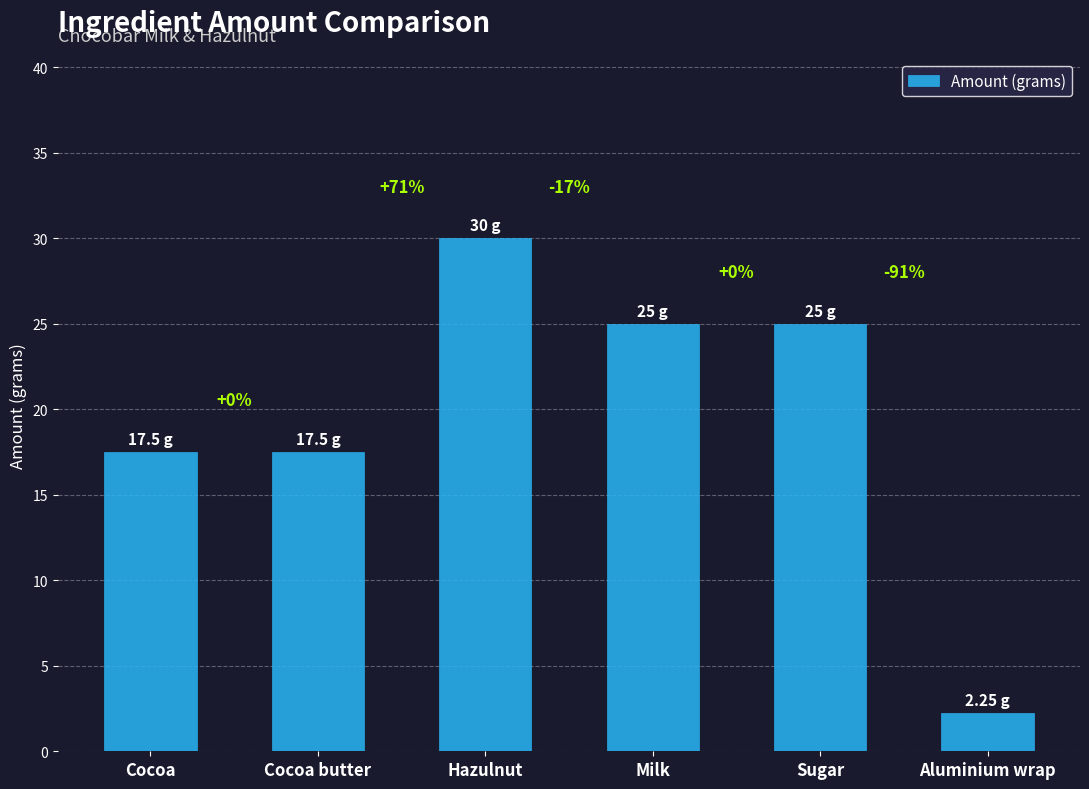

At which category does the chart reach its peak across all series?

Hazulnut